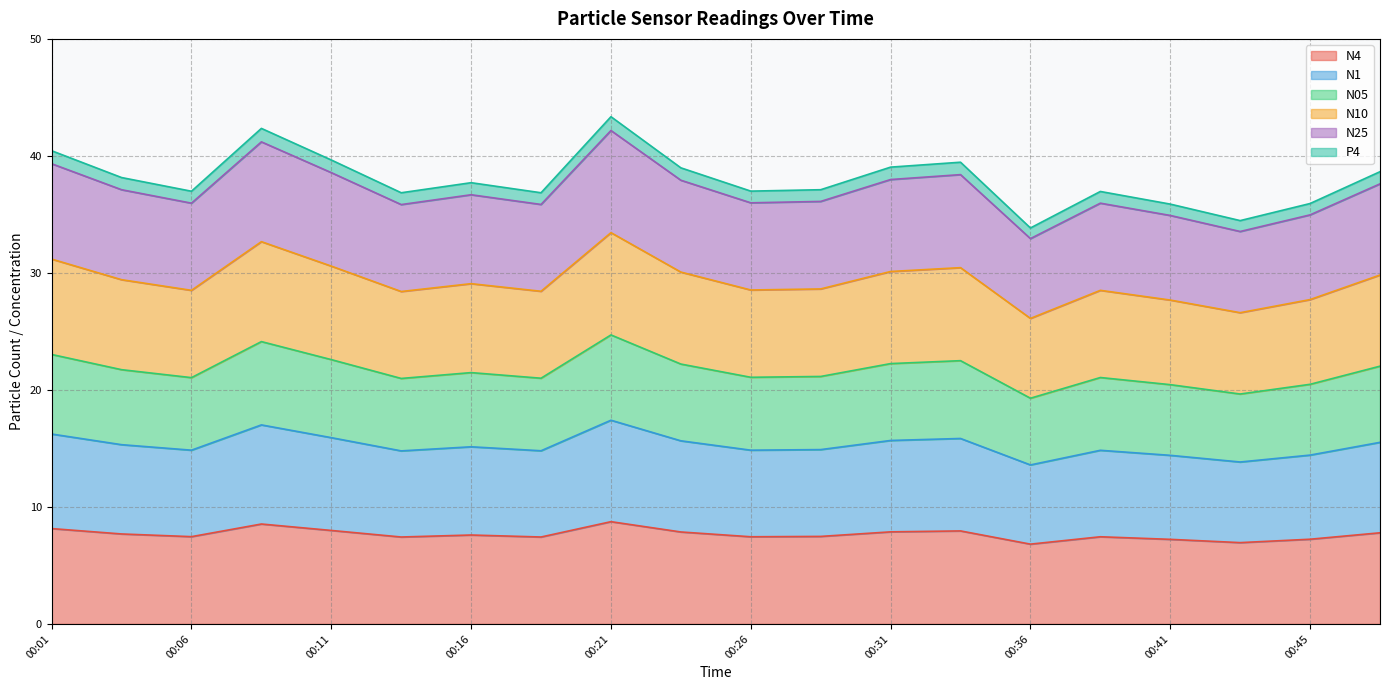

What is the value of the N4 point at the 9th from the left?

8.7